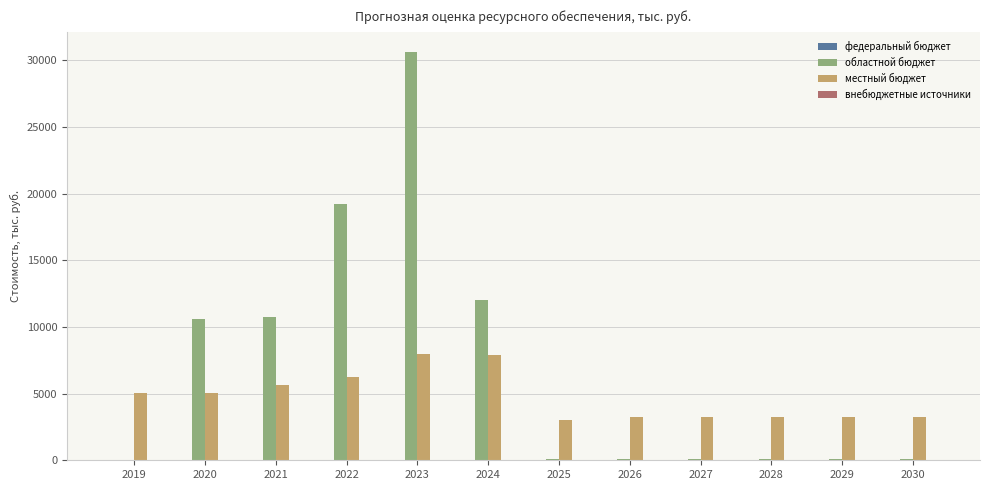

What is the total value across all series at 2022?

25504.6